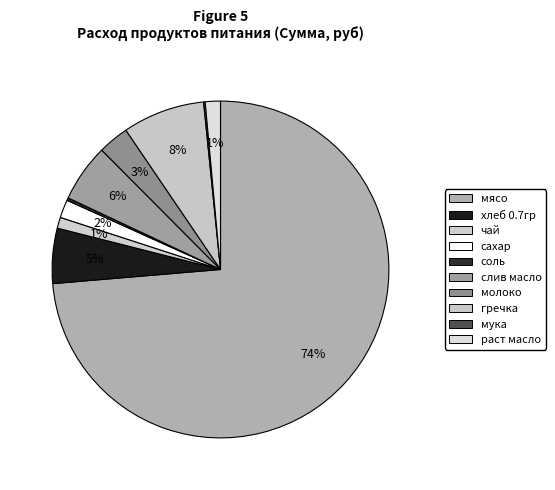

How much of the chart is everything except раст масло?

98.5%